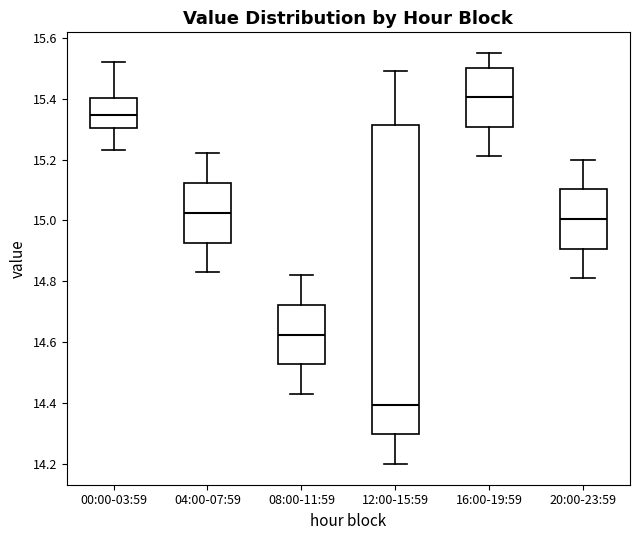

Reading left to right, transcribe this box plot: for each box, give where its median line is, the range the box spans, and where its two whiskers end, as read against the y-axis. The values are not printed on the chart, so give them approximately, as read against the axis.

00:00-03:59: median 15.34, box 15.30 to 15.40, whiskers 15.24 to 15.52
04:00-07:59: median 15.02, box 14.92 to 15.12, whiskers 14.84 to 15.22
08:00-11:59: median 14.62, box 14.52 to 14.72, whiskers 14.44 to 14.82
12:00-15:59: median 14.40, box 14.30 to 15.32, whiskers 14.20 to 15.50
16:00-19:59: median 15.40, box 15.30 to 15.50, whiskers 15.22 to 15.56
20:00-23:59: median 15.00, box 14.90 to 15.10, whiskers 14.82 to 15.20